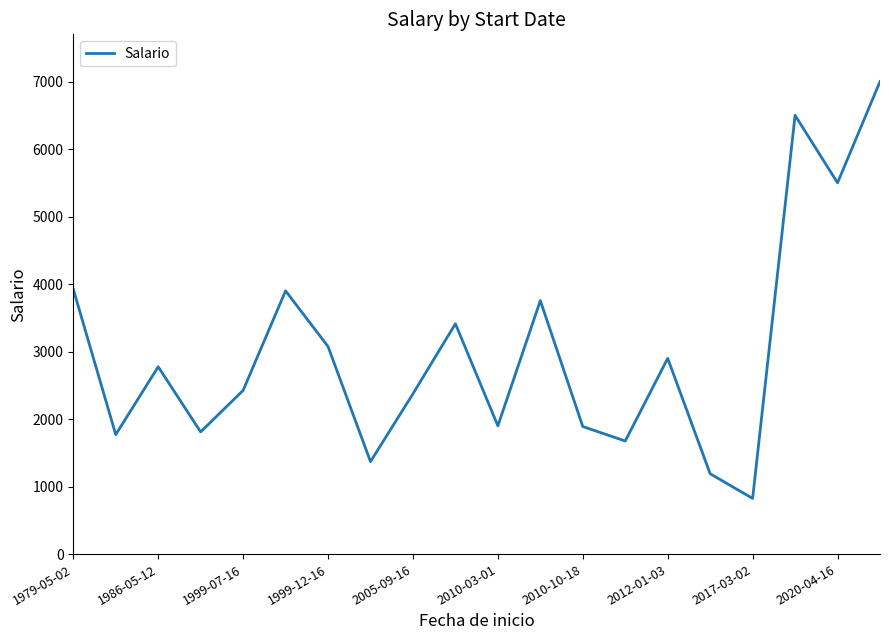

What is the smallest value displayed?

825